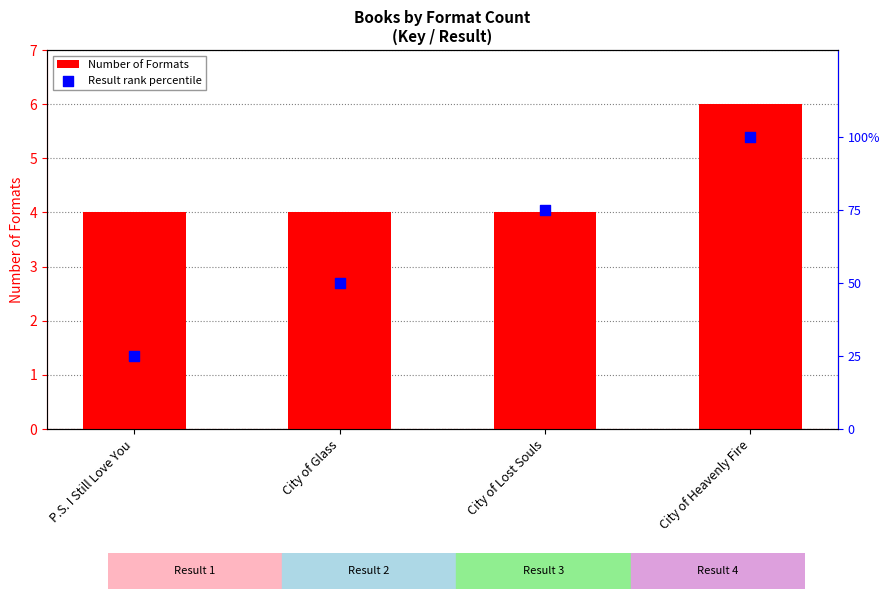

At how many categories does at least one series exceed 62?

2